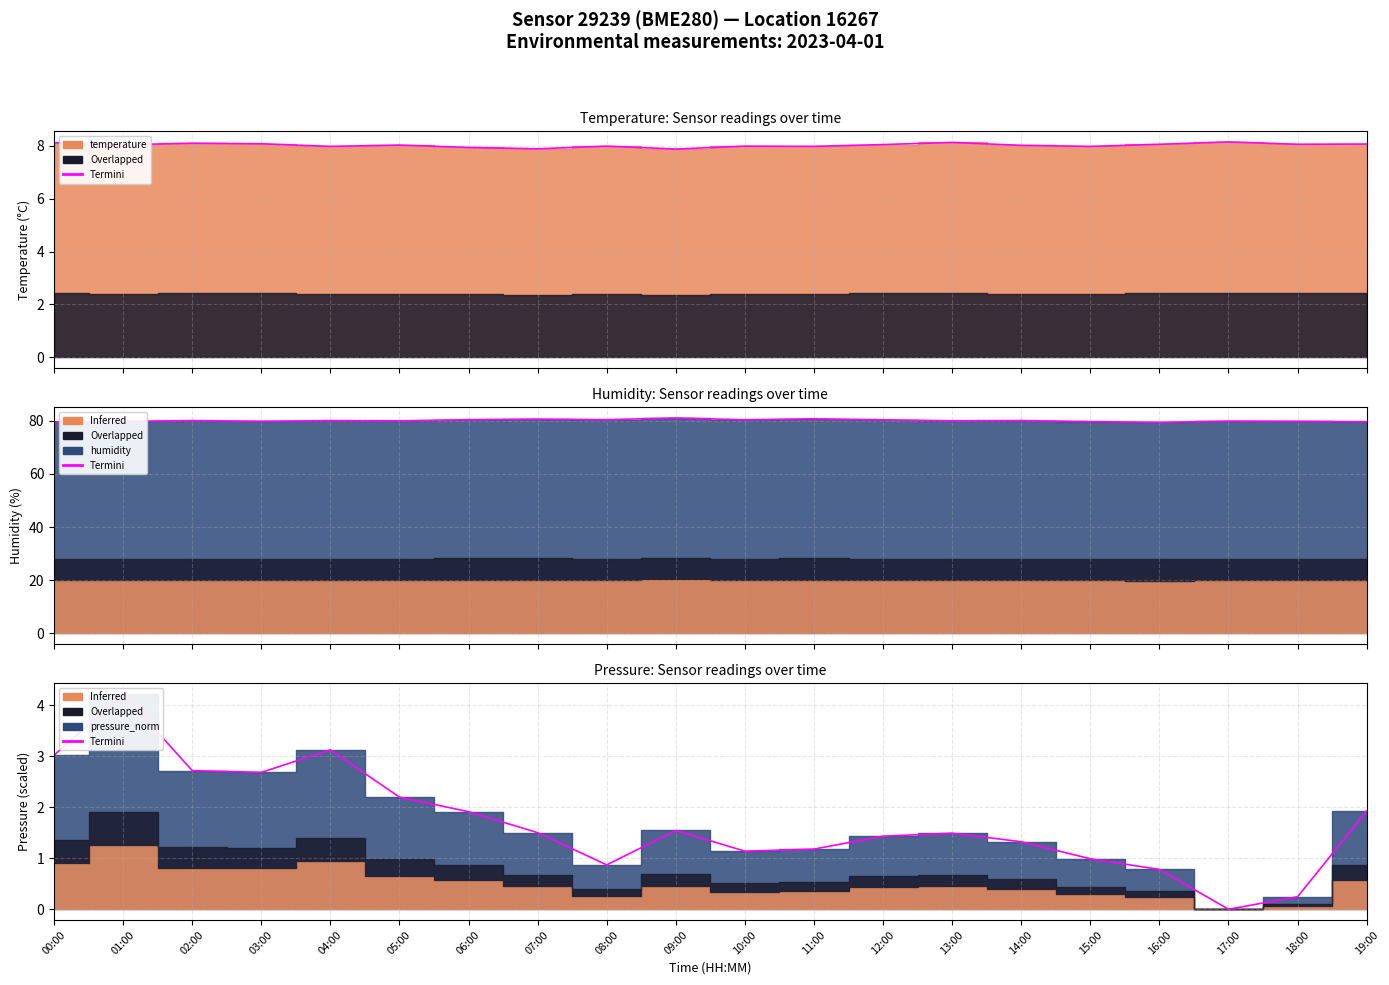

How many positive values are there?

19